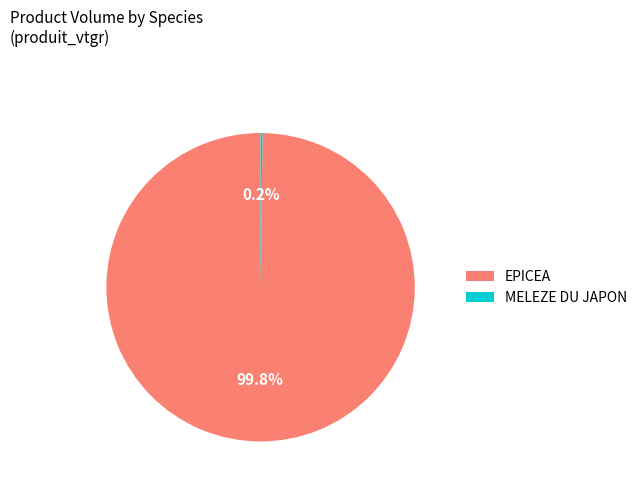

Which slice is the largest?

EPICEA